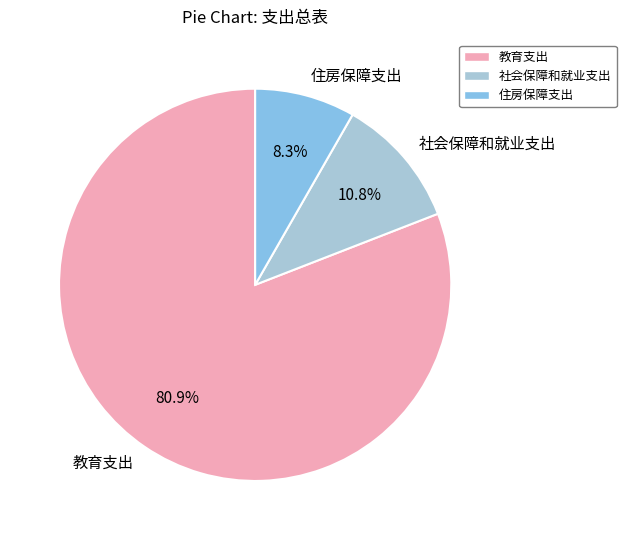

Combined, do 教育支出 and 住房保障支出 account for over 50%?

Yes